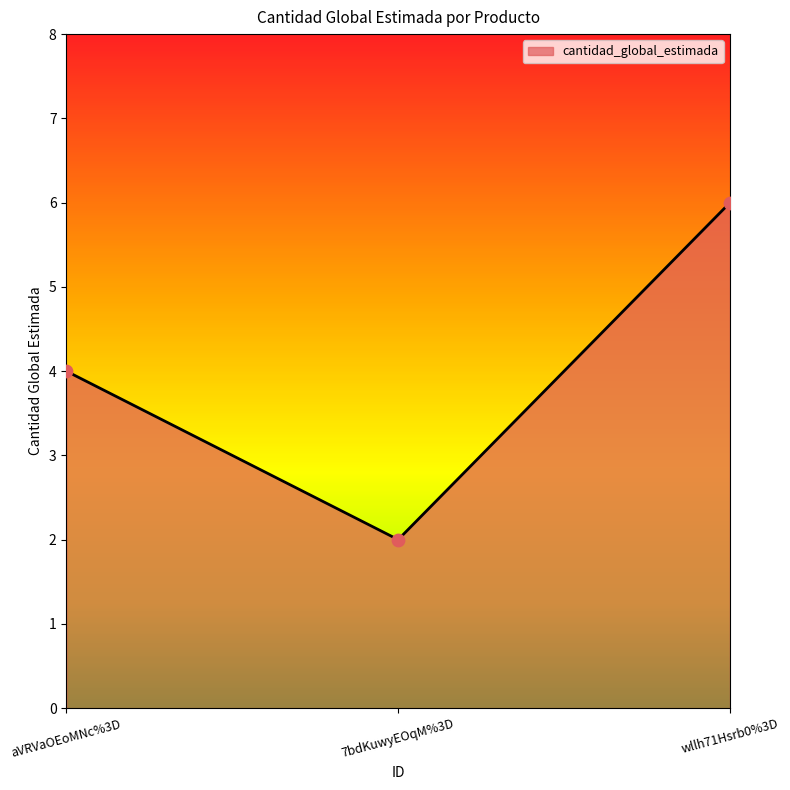

Which has a higher value, wllh71Hsrb0%3D or 7bdKuwyEOqM%3D?

wllh71Hsrb0%3D